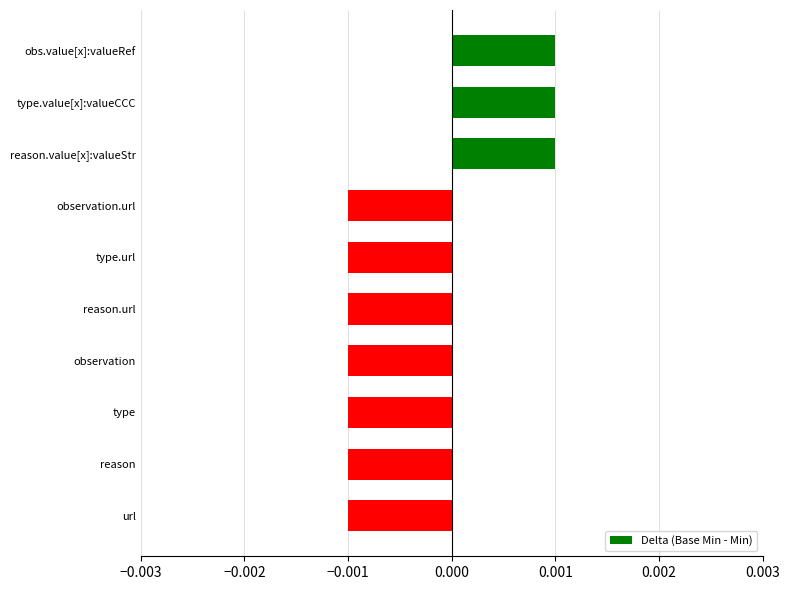

Between reason.value[x]:valueStr and observation, which is larger?

reason.value[x]:valueStr